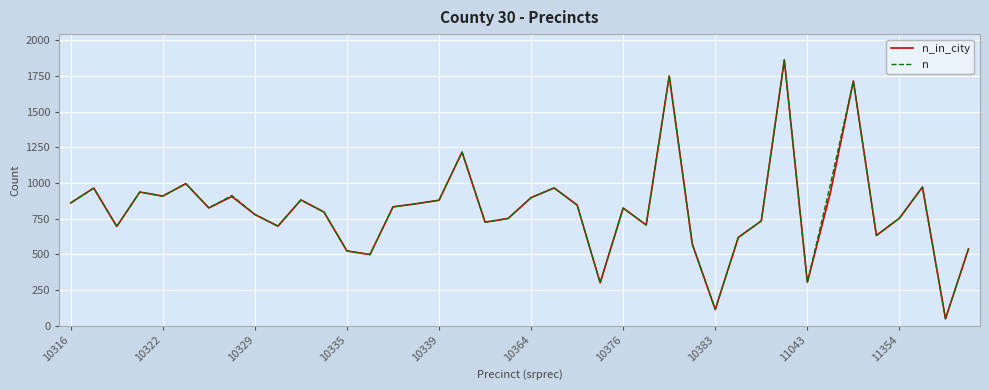

What is the lowest value of the n_in_city series?

48